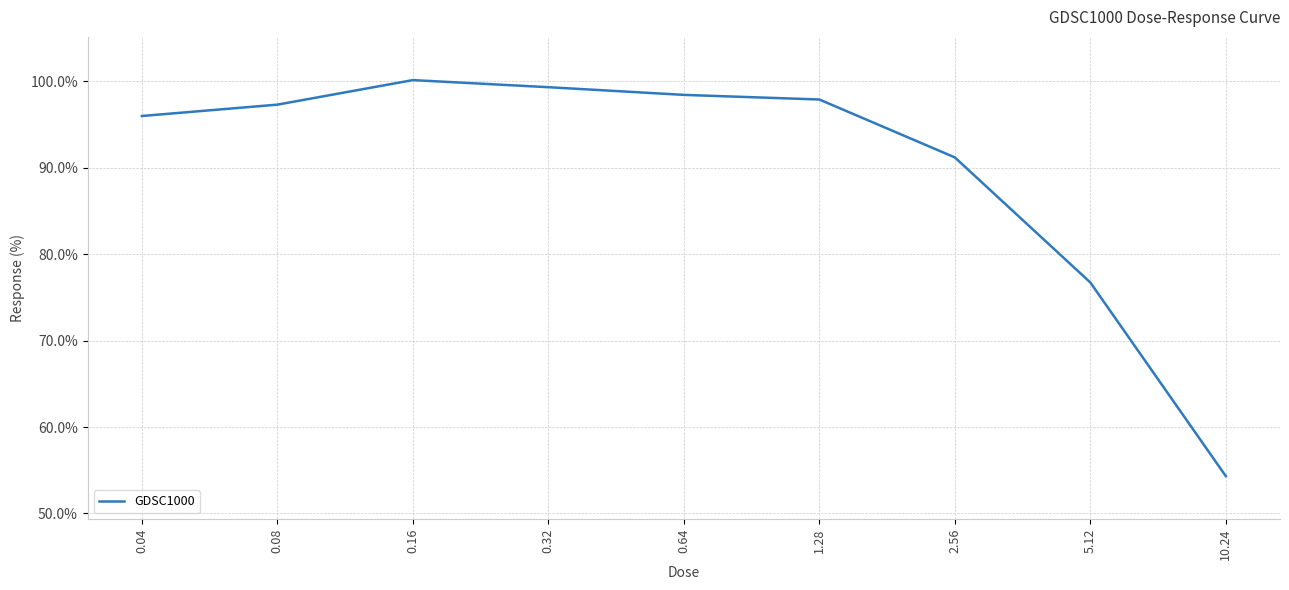

What position from the left is 10.24?

9